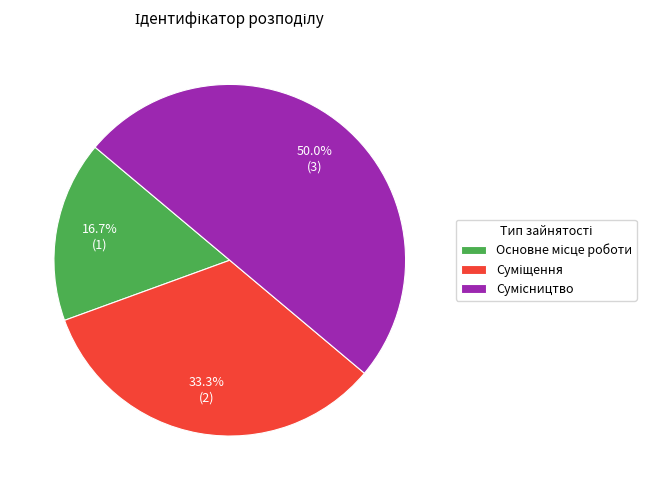

What percentage do Основне місце роботи and Сумісництво together represent?

66.7%